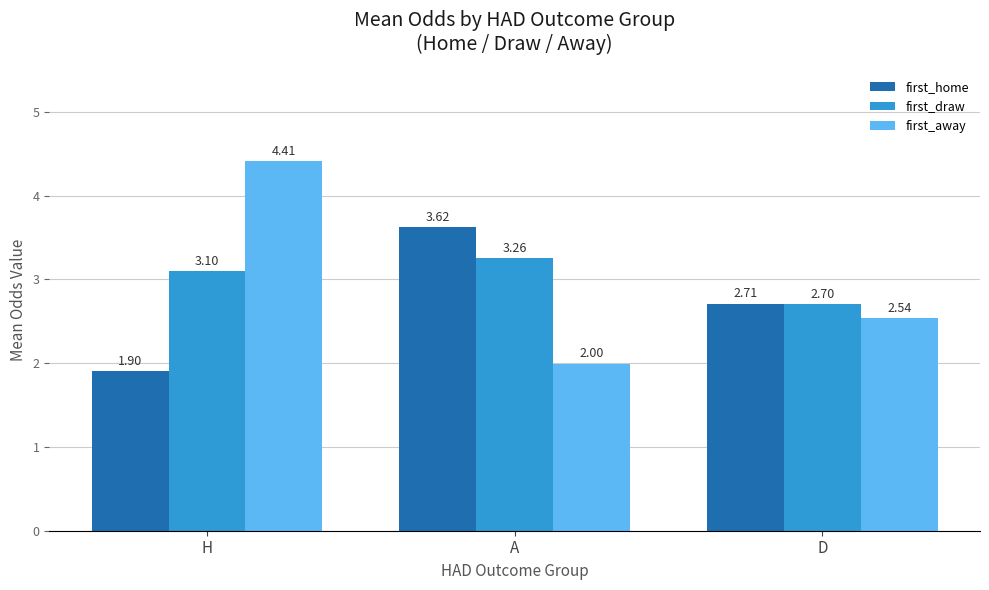

What is the value of the first_away bar at the 1st from the left?

4.4